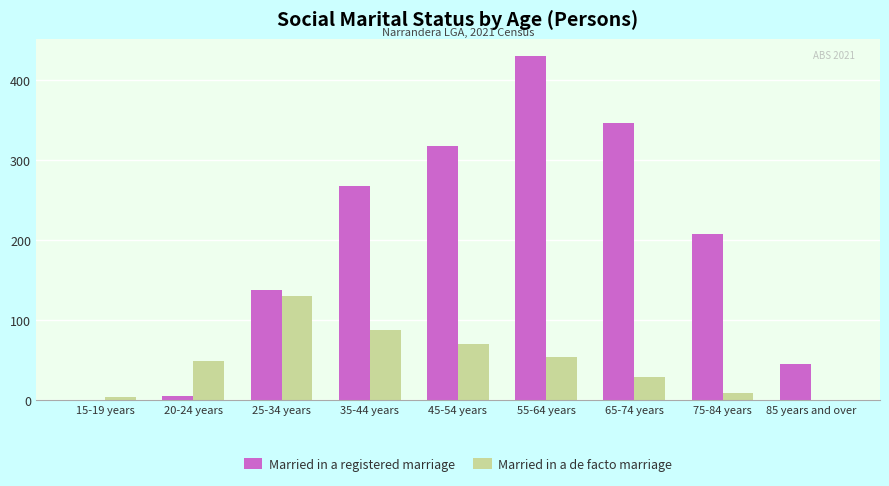

Which series has the largest total across all categories?

Married in a registered marriage